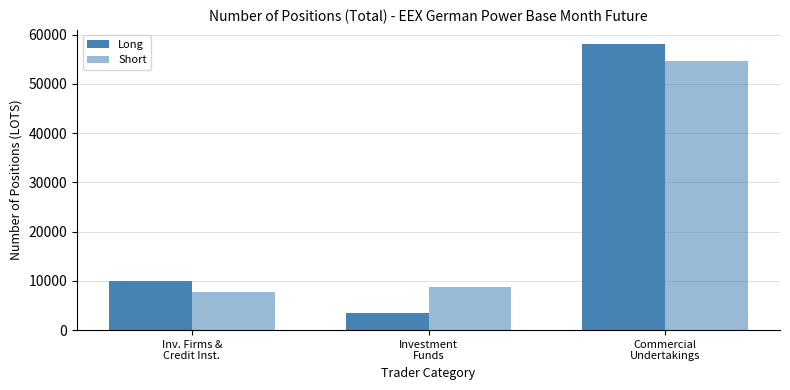

At how many categories does at least one series exceed 36962?

1